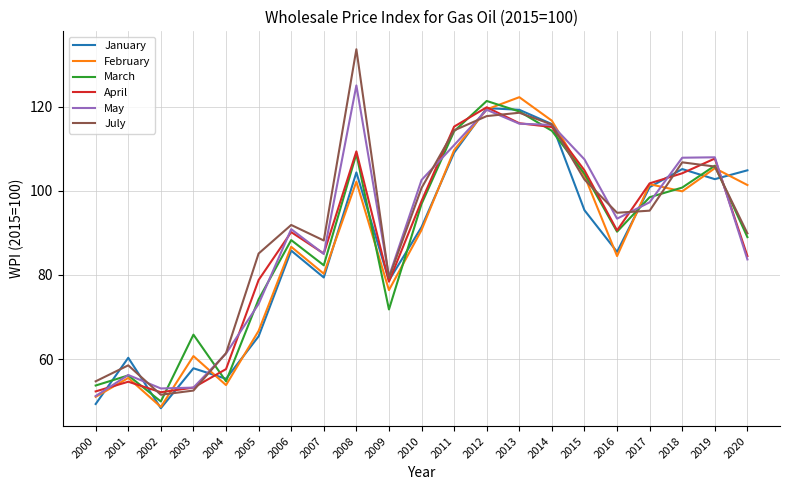

What value does the July series have at 2019?

105.8